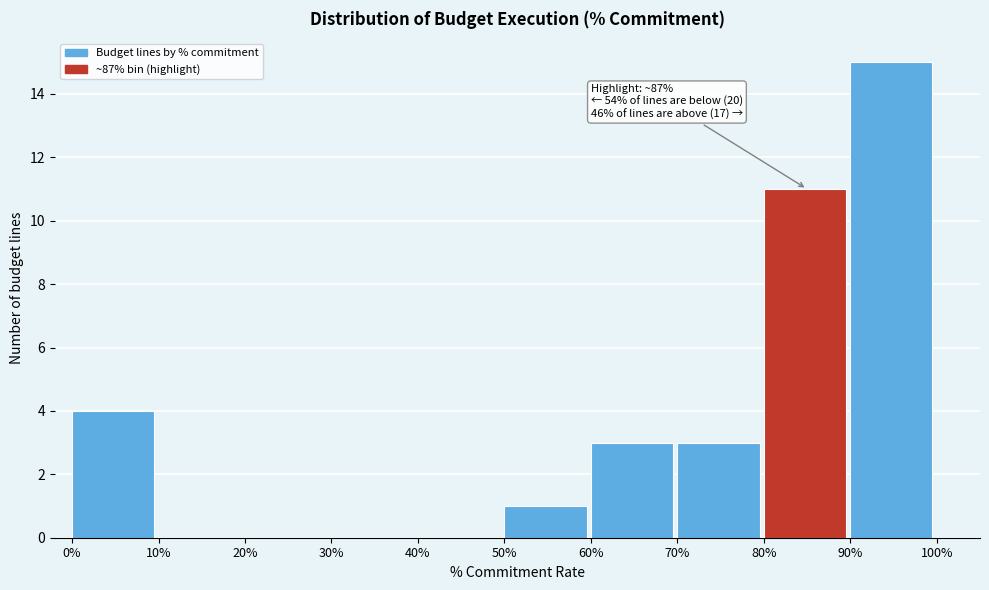

Reading left to right, transcribe all the data shown in this chart.

0%=4	10%=0	20%=0	30%=0	40%=0	50%=1	60%=3	70%=3	80%=11	90%=15